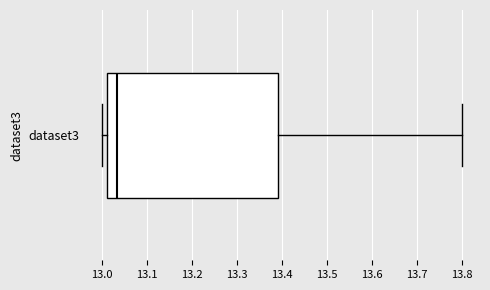

Where is the right edge of the box for dataset3 on the x-axis? The values are not printed on the chart, so give them approximately, as read against the axis.

13.39